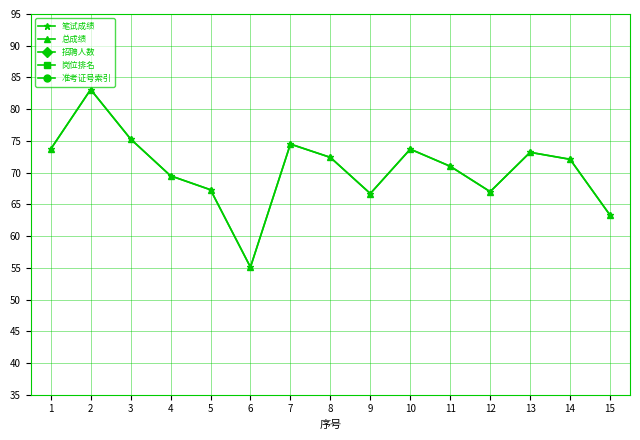

List the labels in order of 准考证号索引 value, smallest first.

1, 2, 3, 4, 5, 6, 7, 8, 9, 10, 11, 12, 13, 14, 15